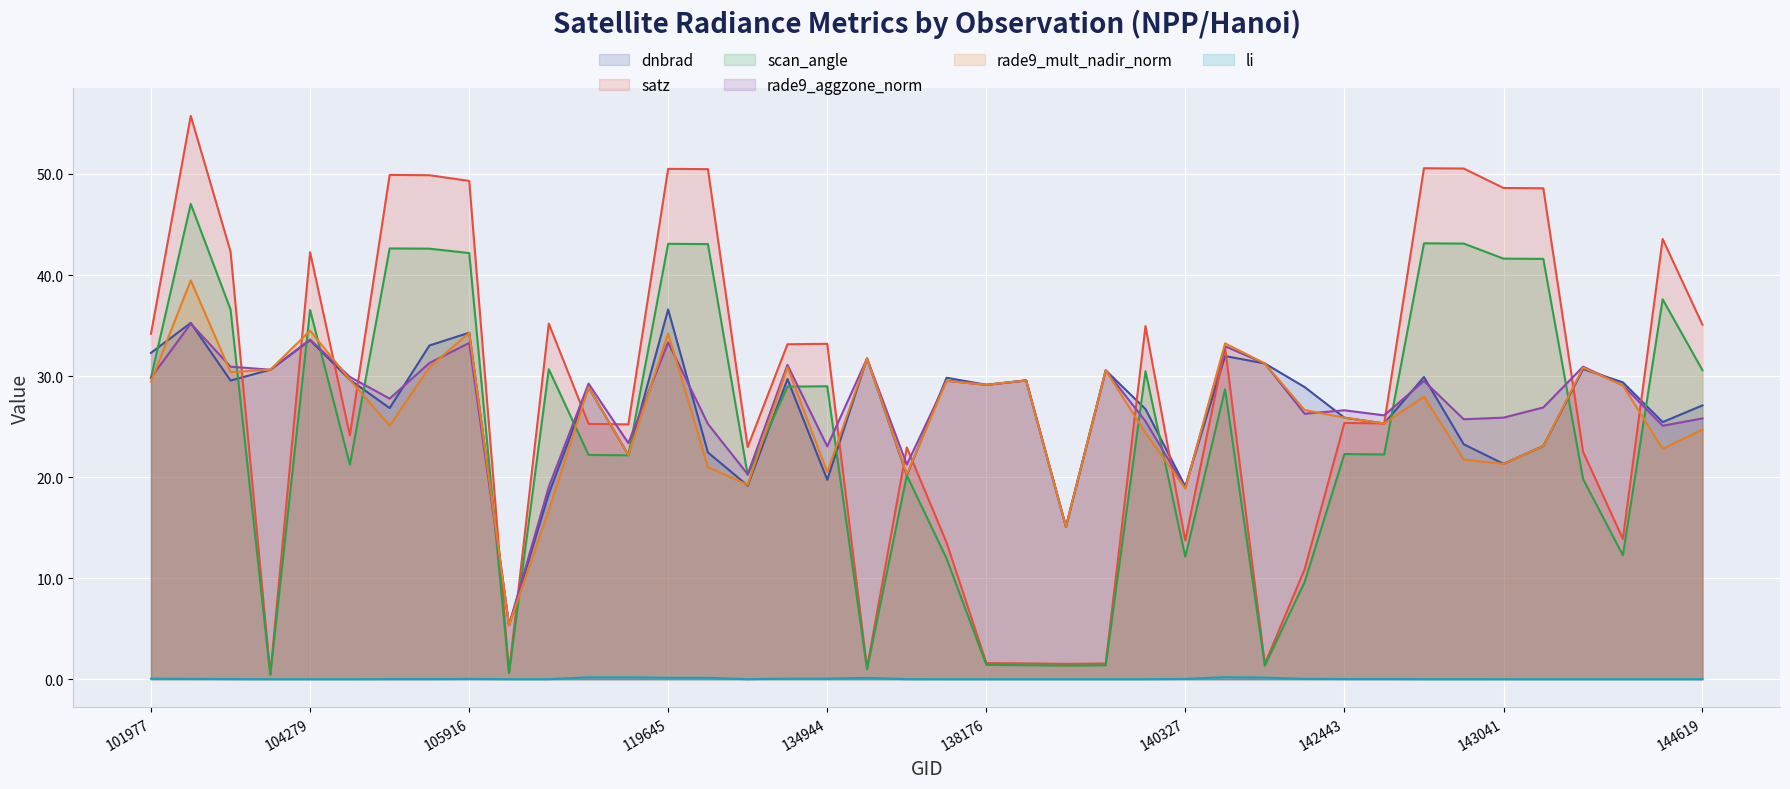

What is the maximum value for li?

0.2